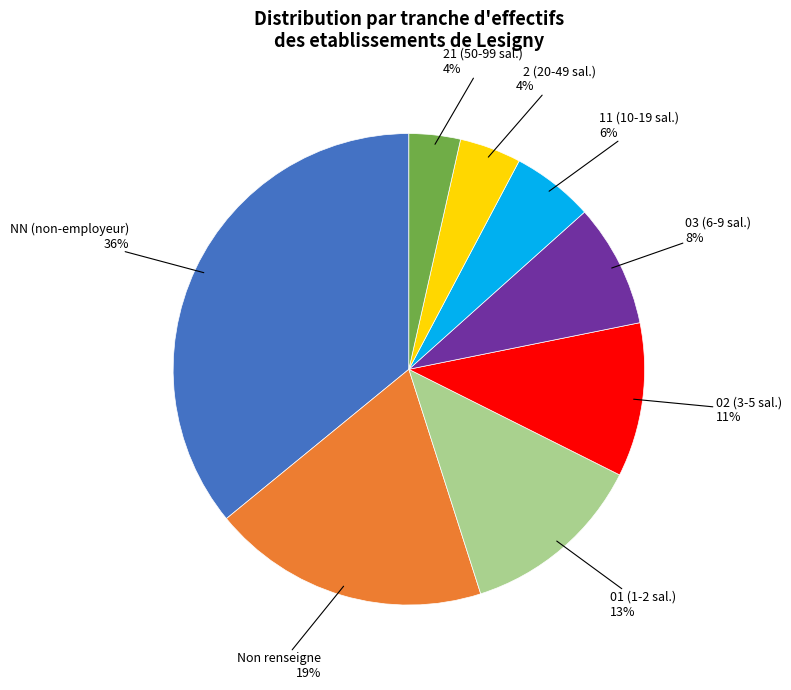

To the nearest percent, what is the average slice percentage?

12%